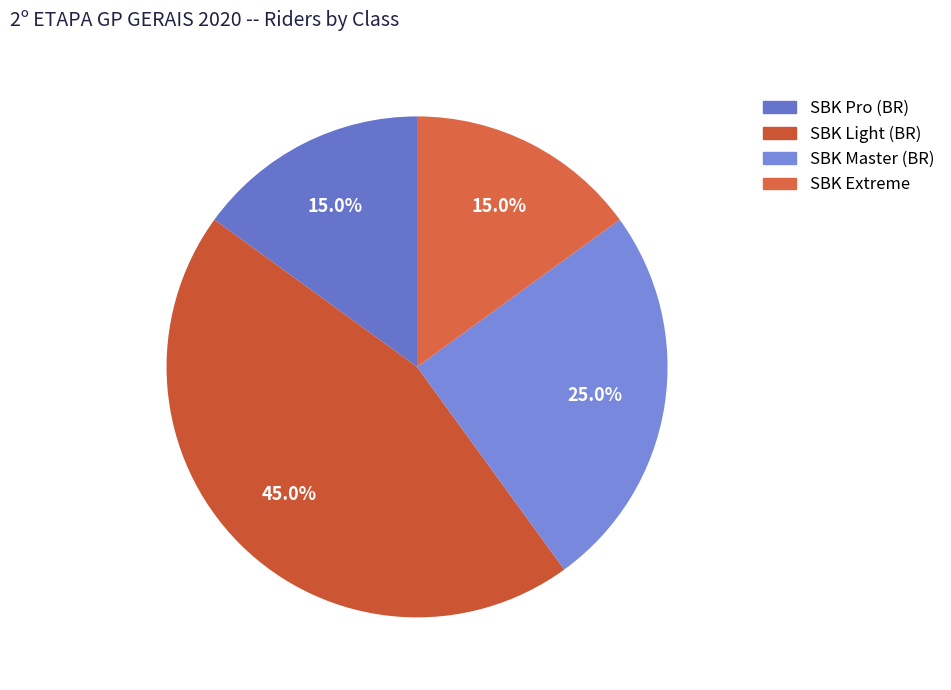

Approximately how many times larger is the value at SBK Pro (BR) compared to SBK Extreme?

1.0